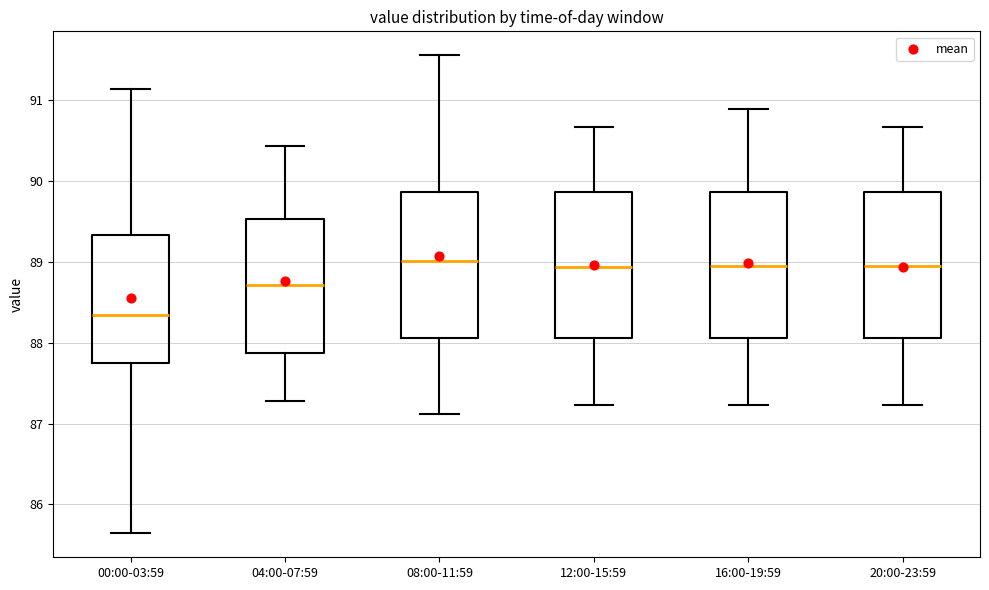

Reading left to right, transcribe this box plot: for each box, give where its median line is, the range the box spans, and where its two whiskers end, as read against the y-axis. The values are not printed on the chart, so give them approximately, as read against the axis.

00:00-03:59: median 88.3, box 87.8 to 89.3, whiskers 85.6 to 91.1
04:00-07:59: median 88.7, box 87.9 to 89.5, whiskers 87.3 to 90.4
08:00-11:59: median 89.0, box 88.1 to 89.9, whiskers 87.1 to 91.6
12:00-15:59: median 88.9, box 88.1 to 89.9, whiskers 87.2 to 90.7
16:00-19:59: median 89.0, box 88.1 to 89.9, whiskers 87.2 to 90.9
20:00-23:59: median 89.0, box 88.1 to 89.9, whiskers 87.2 to 90.7